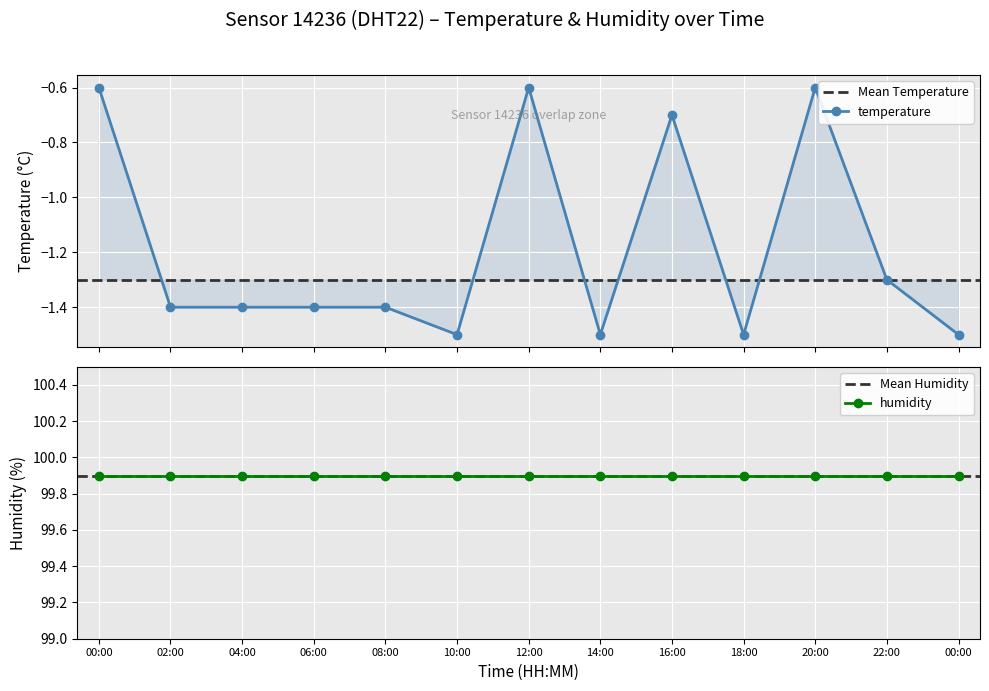

What is the sum of all values?

-15.4